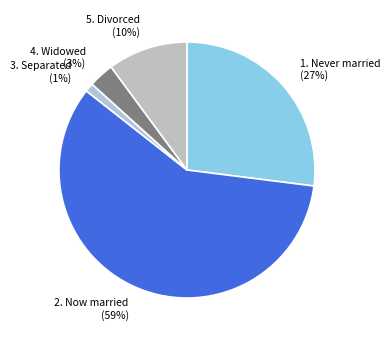

Rank the categories by value from highest to lowest.

2. Now married (59%), 1. Never married (27%), 5. Divorced (10%), 4. Widowed (3%), 3. Separated (1%)